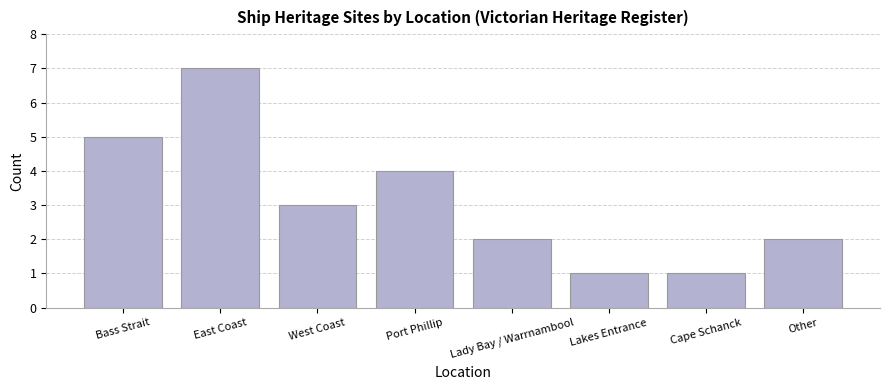

Are the bars grouped side by side (vs. stacked)?

No